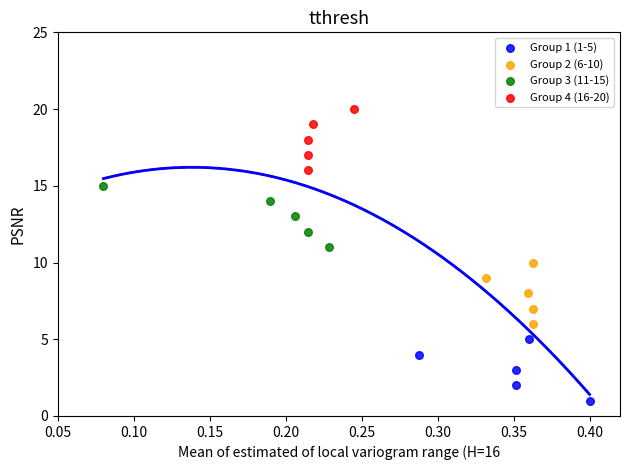

Which series reaches the maximum Y coordinate?

Group 4 (16-20)